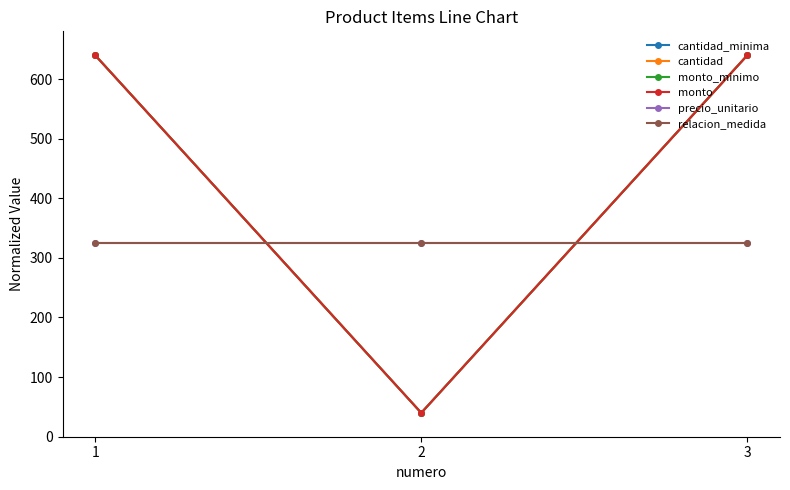

Is this an area chart (filled region under the line)?

No